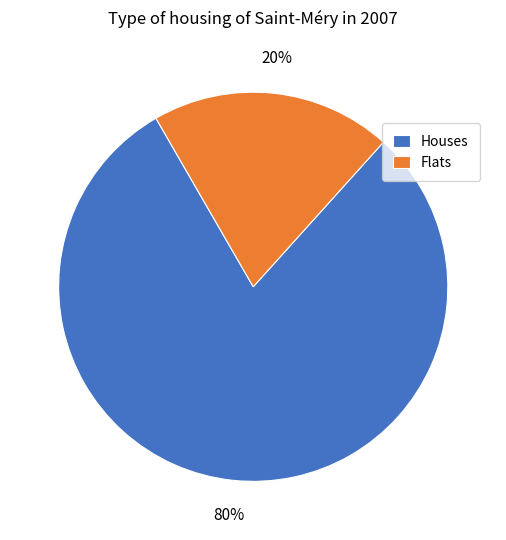

To the nearest percent, what is the average slice percentage?

50%